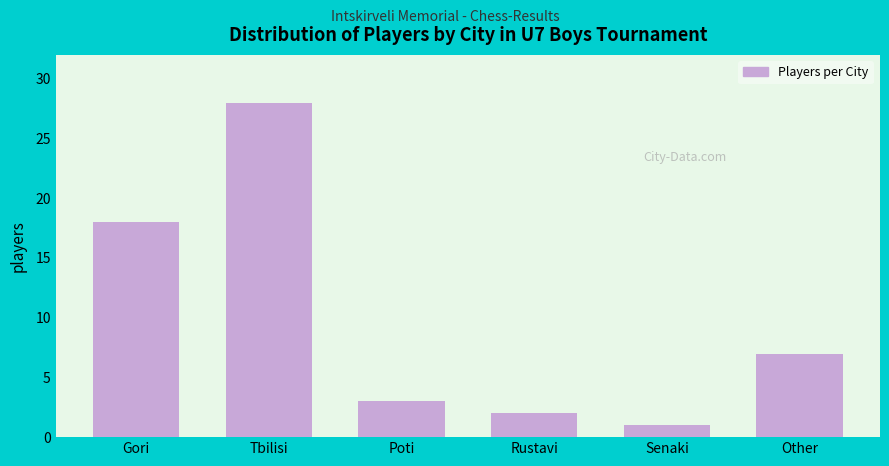

Reading left to right, list all the values displayed in this chart.

18	28	3	2	1	7